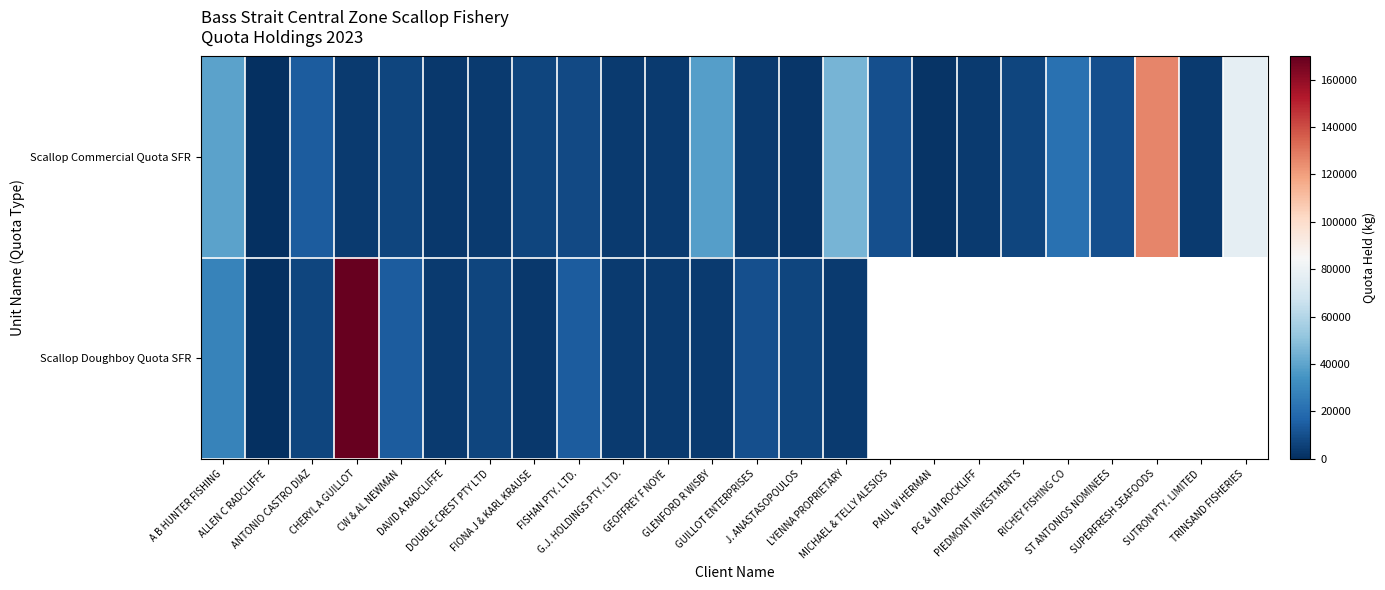

What is the sum of all Scallop Commercial Quota SFR values?

444500.0